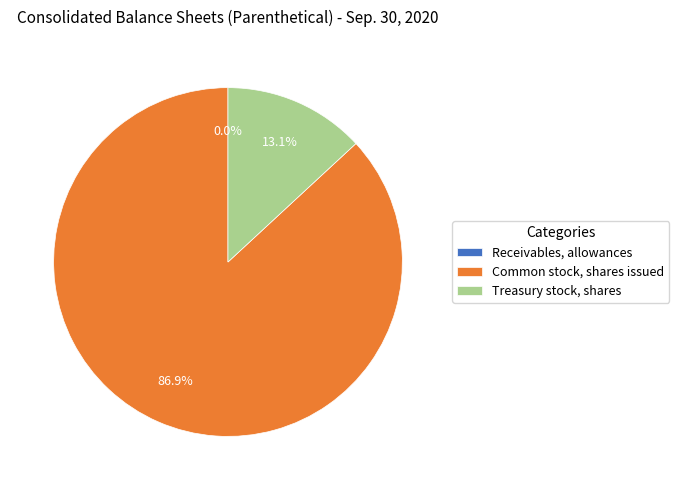

Which has a higher value, Treasury stock, shares or Common stock, shares issued?

Common stock, shares issued